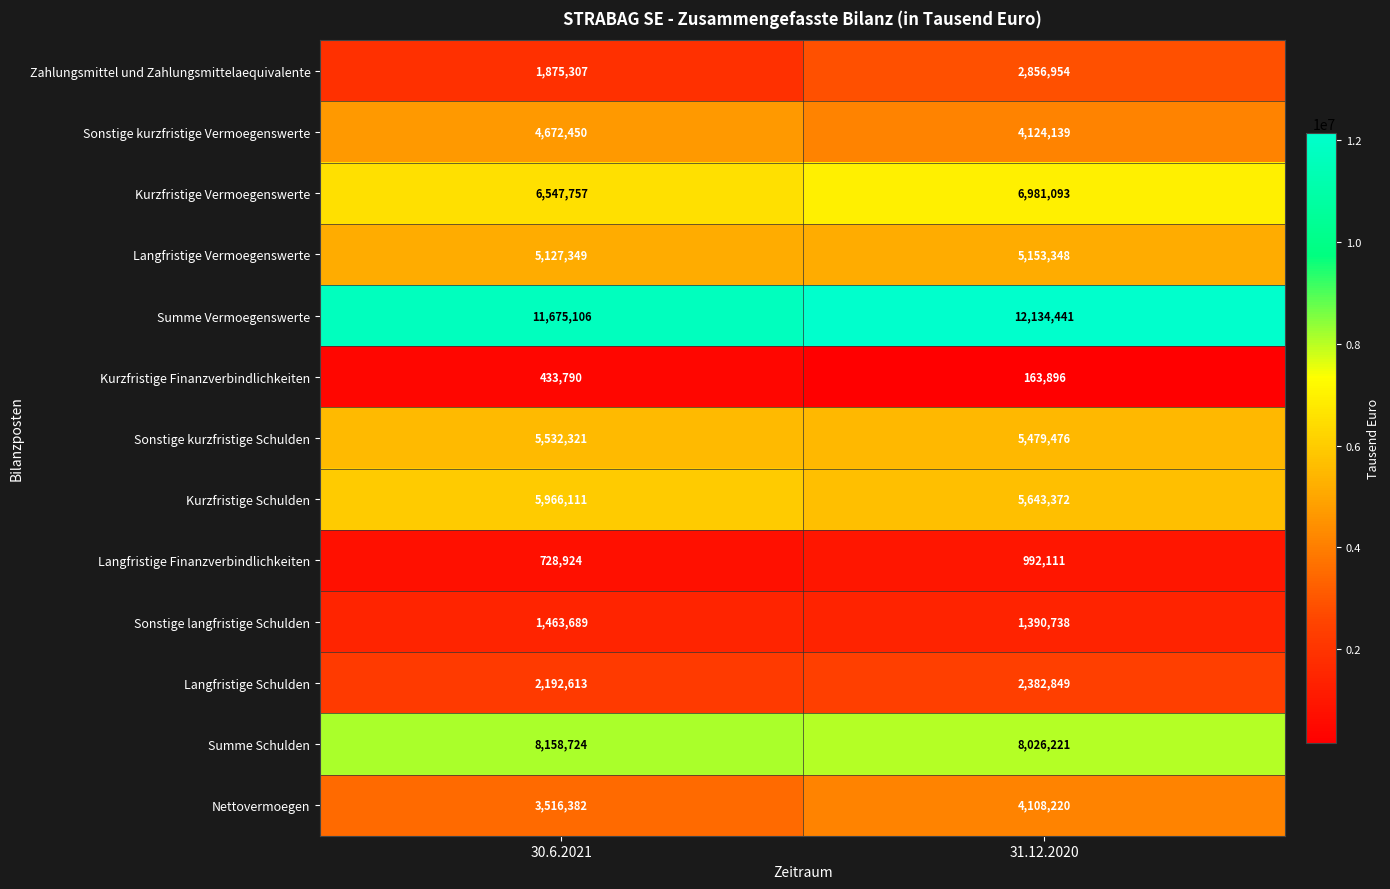

Which series changed the most between 30.6.2021 and 31.12.2020?

Zahlungsmittel und Zahlungsmittelaequivalente